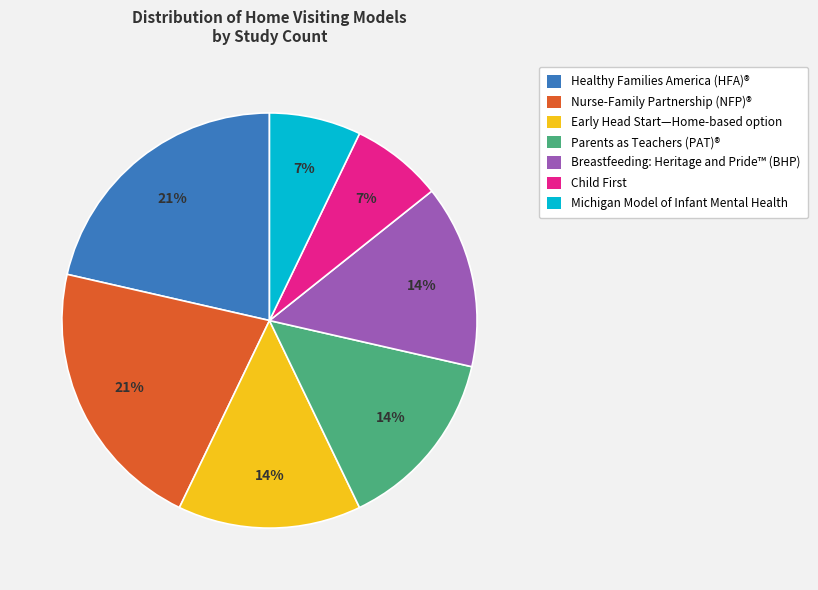

To the nearest percent, what is the difference between the Breastfeeding: Heritage and Pride™ (BHP) and Nurse-Family Partnership (NFP)® slice percentages?

7%